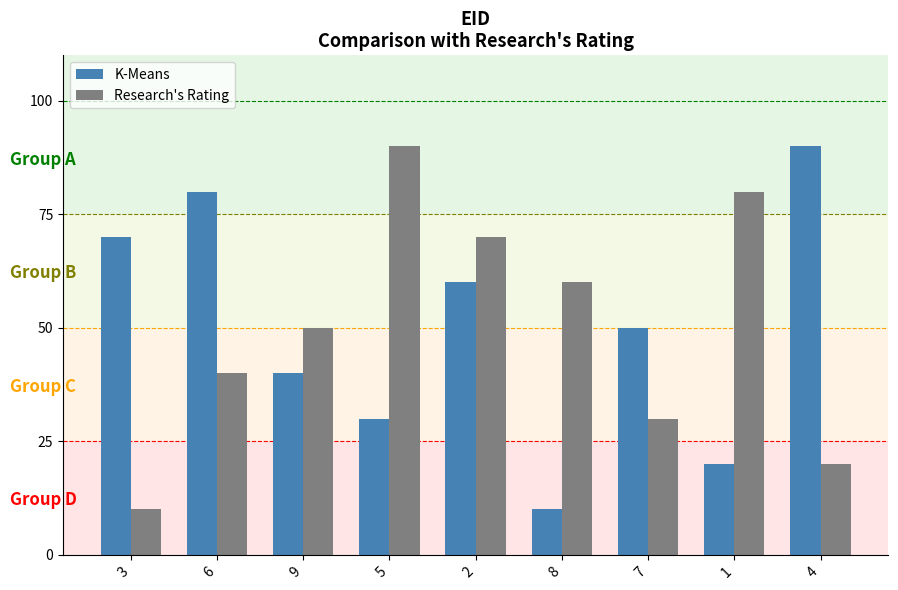

What is the label of the 6th bar from the left?

8